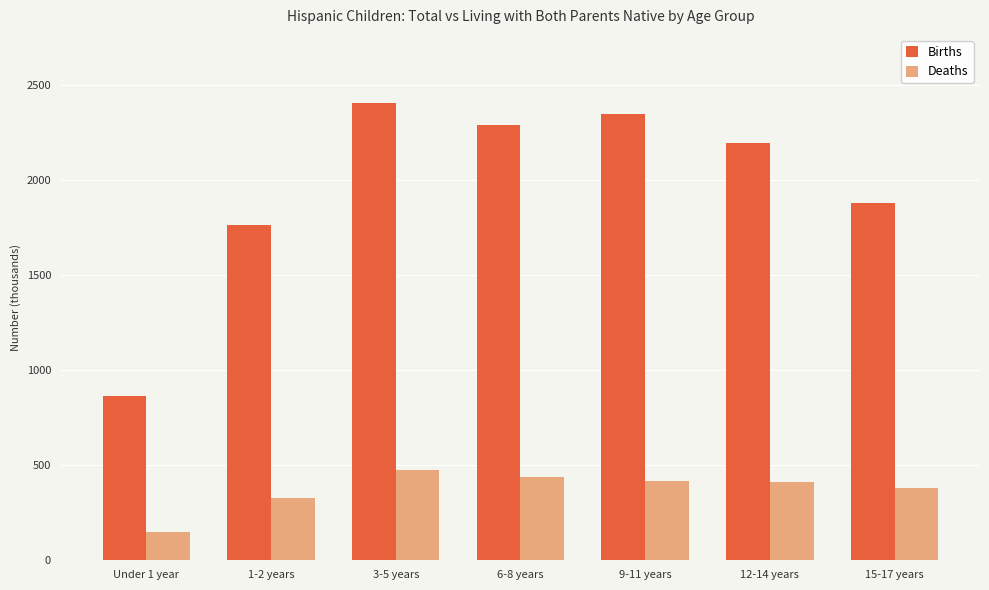

What are all the series names shown in the legend?

Births, Deaths